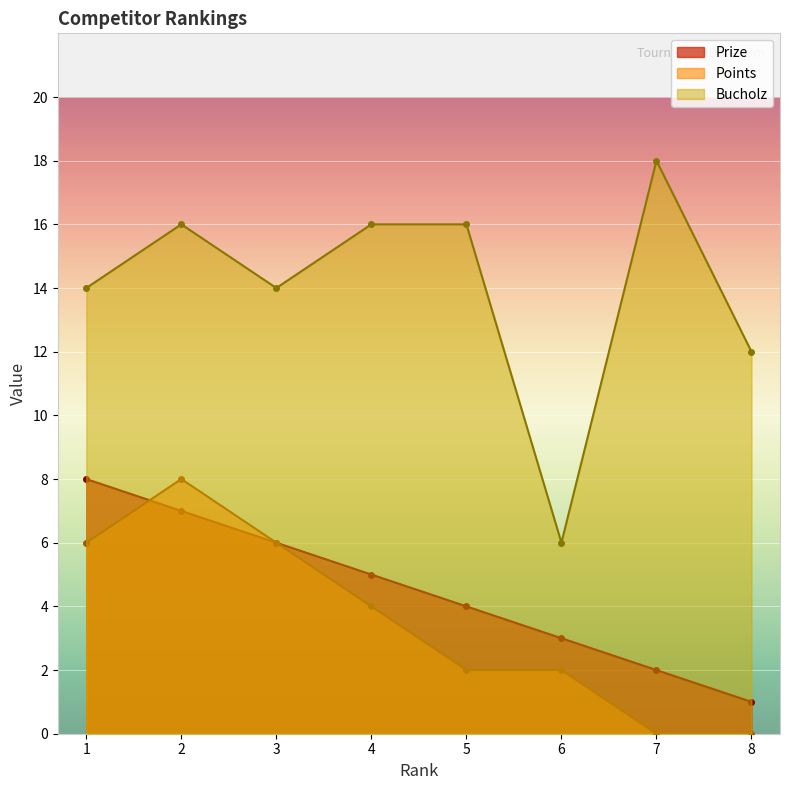

True or false: Prize and Points cross at least once.

True